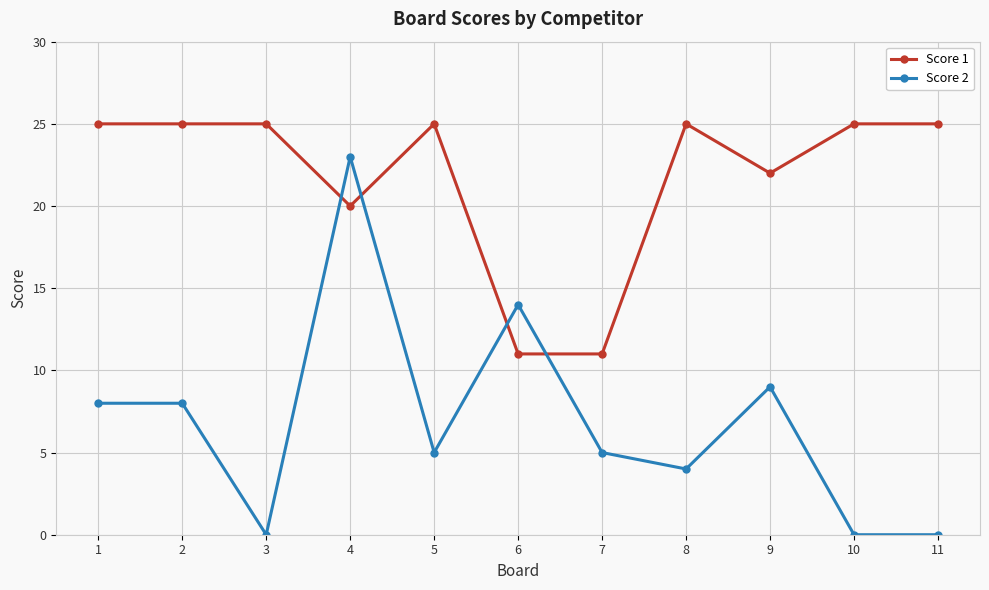

Count the number of data series in this chart.

2